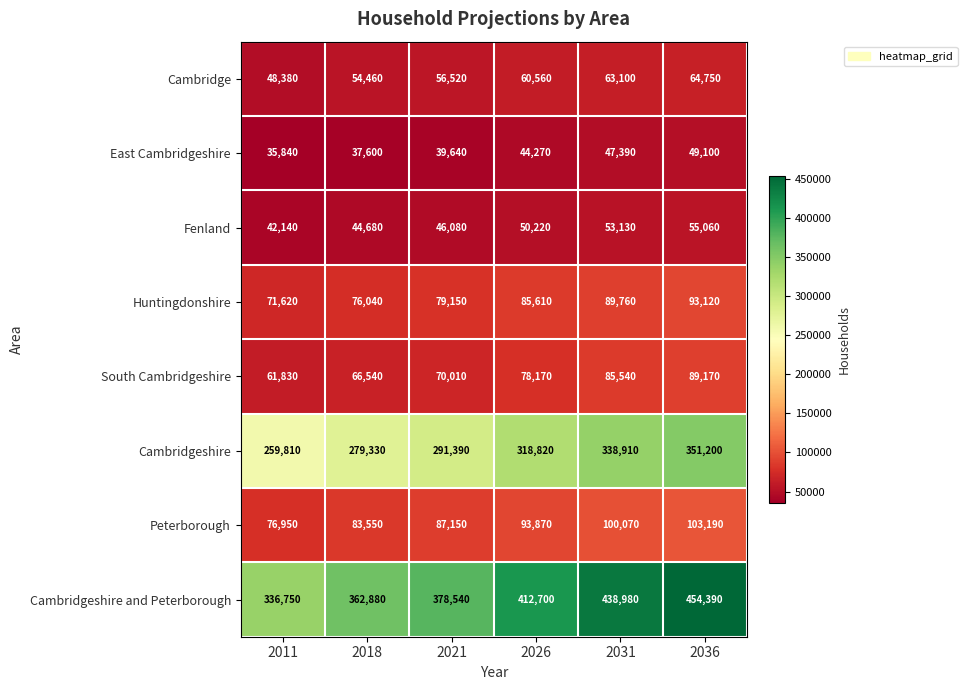

What is the minimum value shown in the chart?

35840